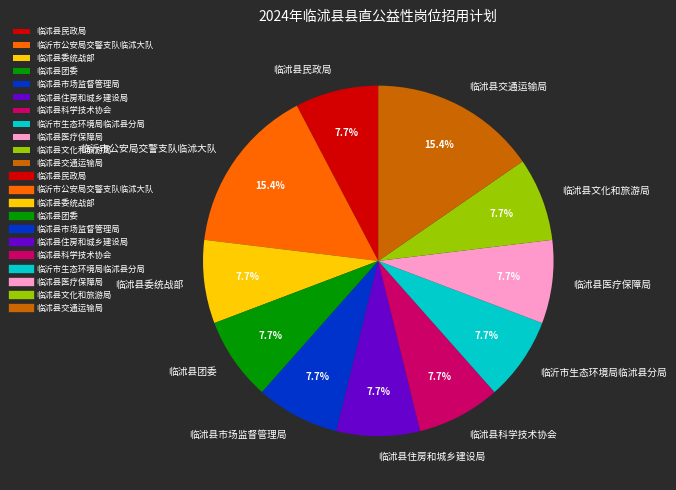

What is the ratio of the value at 临沭县委统战部 to the value at 临沭县市场监督管理局?

1.0